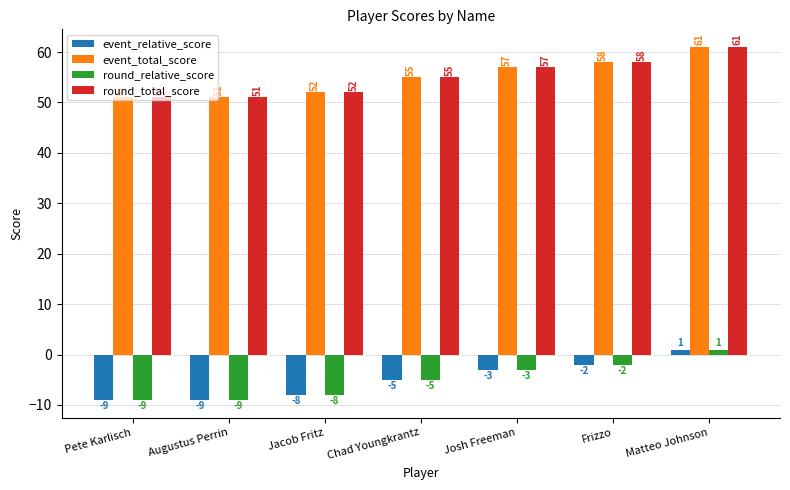

How many values in the round_total_score series are below 55?

3